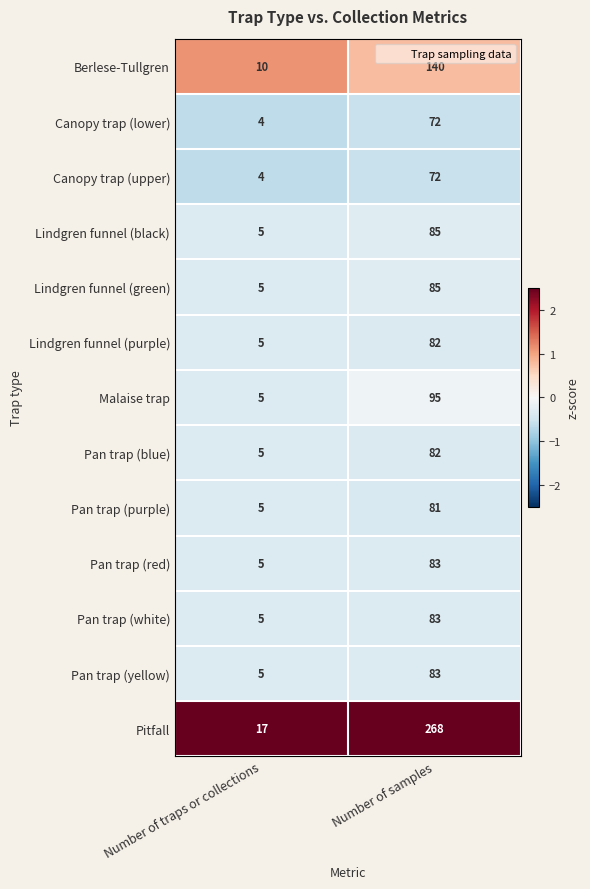

What is the sum of the Canopy trap (lower) values at Number of samples and Number of traps or collections?

76